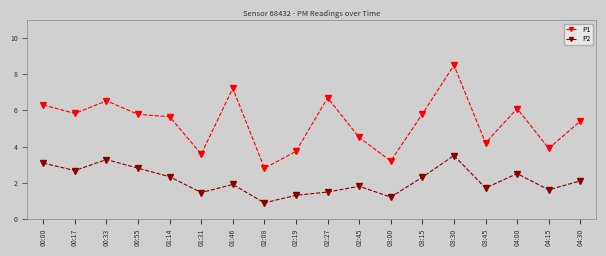

What position from the right is 02:45?

8